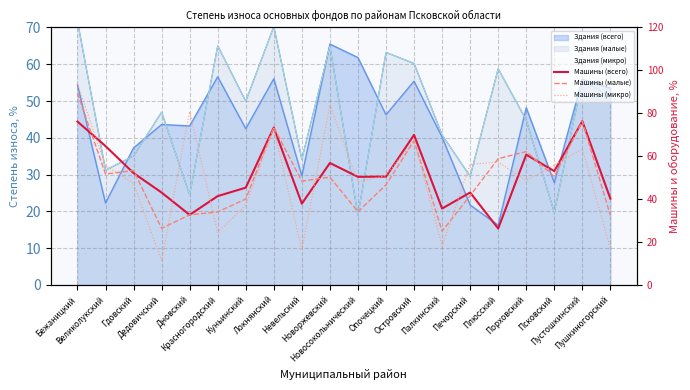

The value of Машины (всего) at Печорский is 21.1. True or false?

False